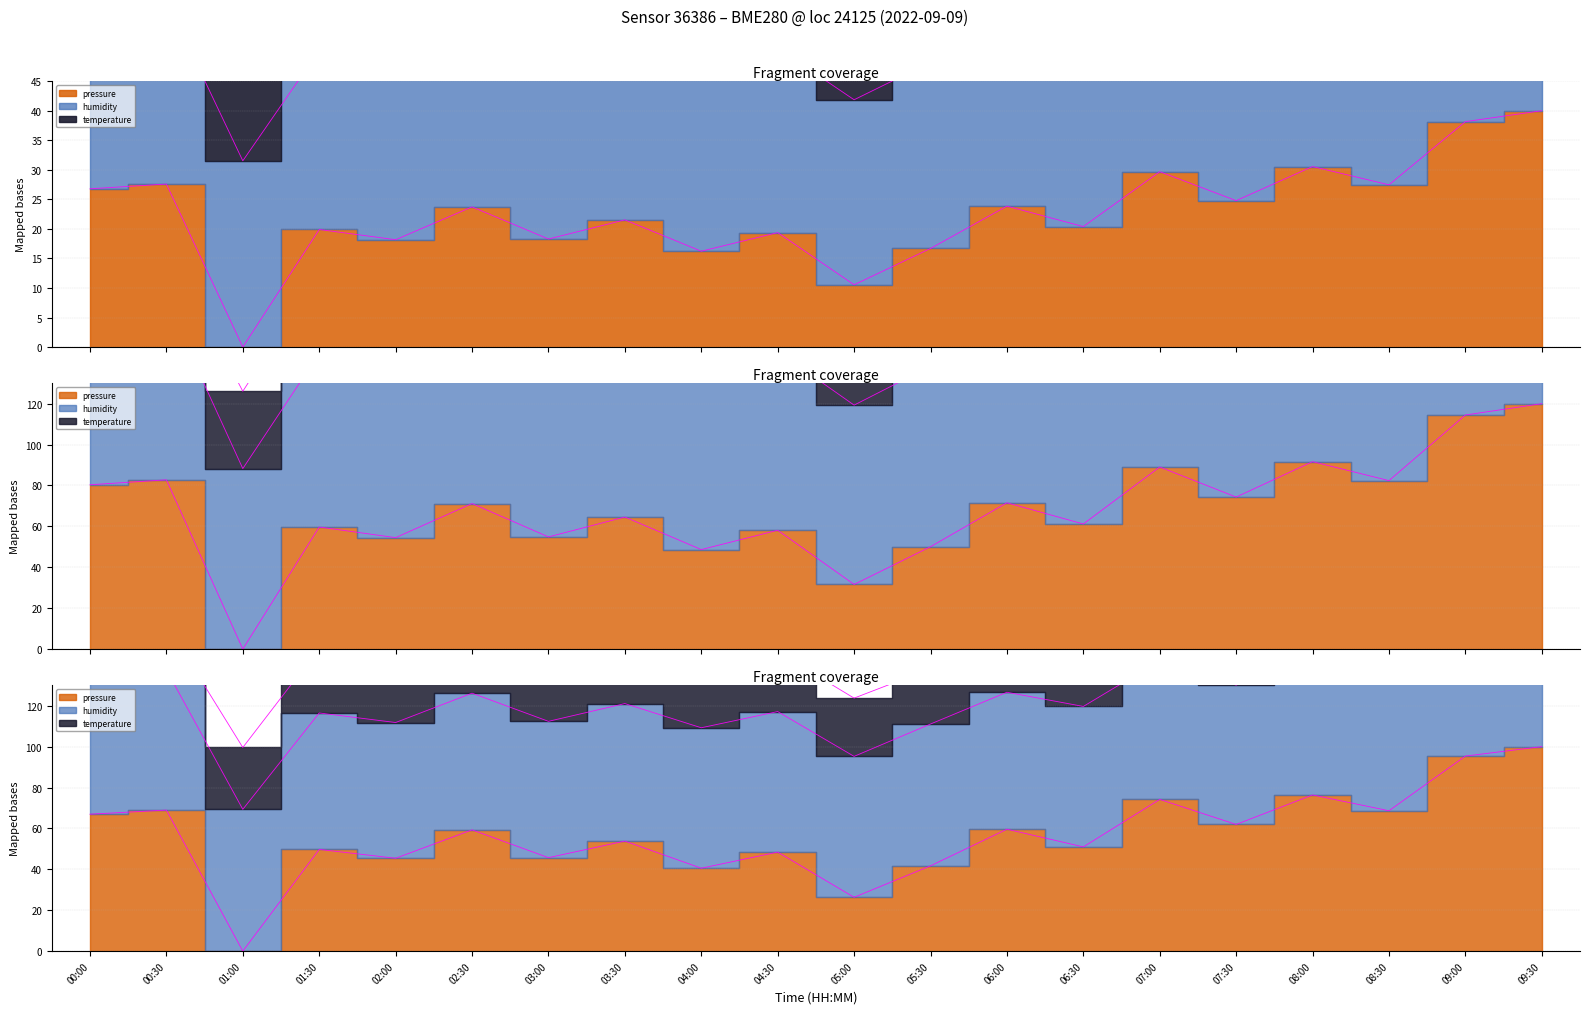

What is the label of the 12th point from the right?

04:00